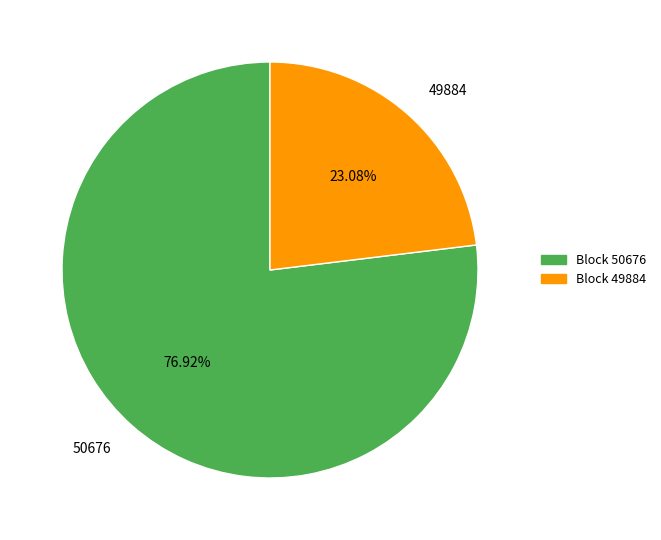

Combined, do Block 50676 and Block 49884 account for over 50%?

Yes